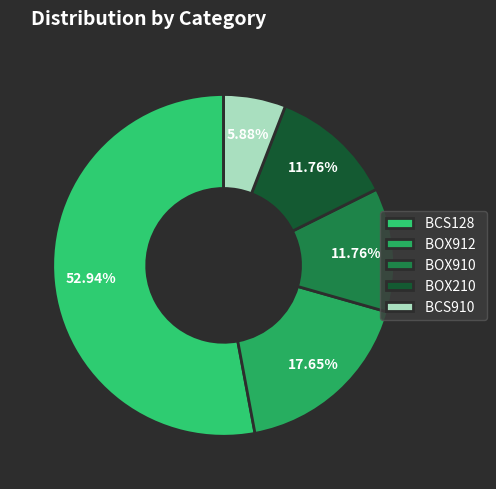

Is it true that BCS910 is 6% of the pie?

True